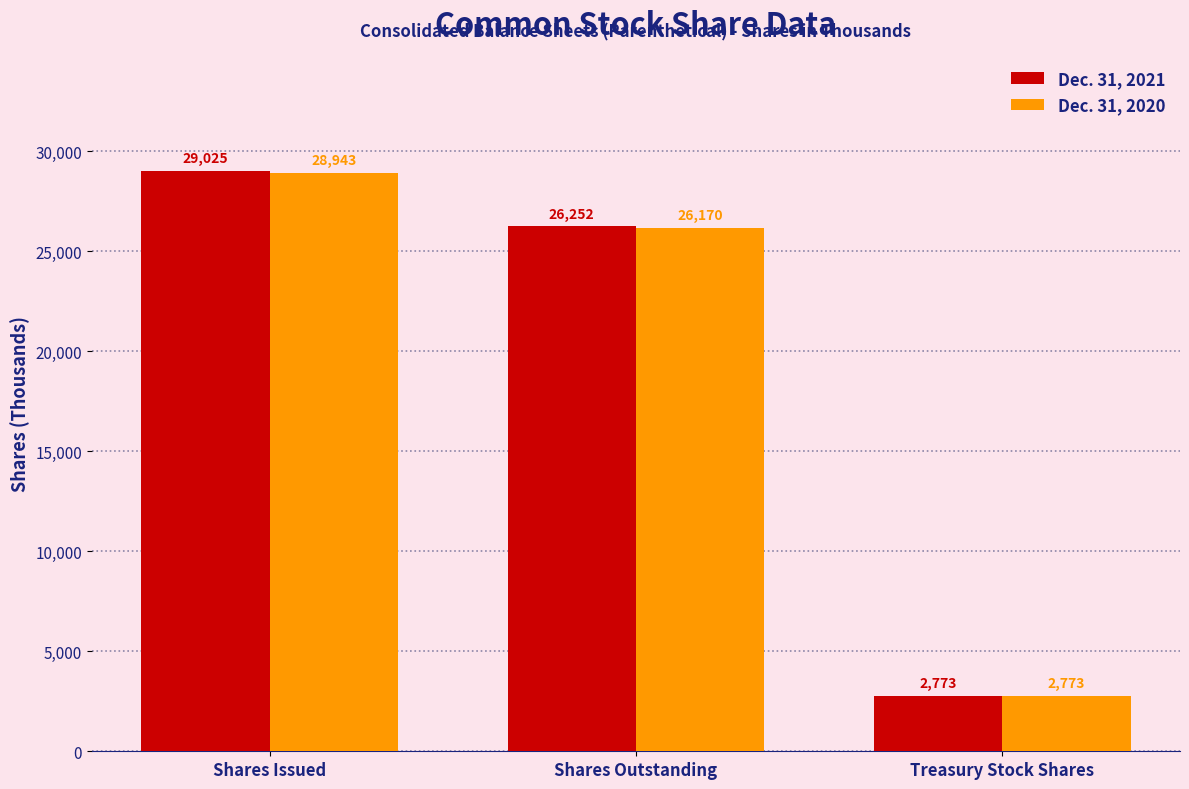

How many bars are there in each group?

2